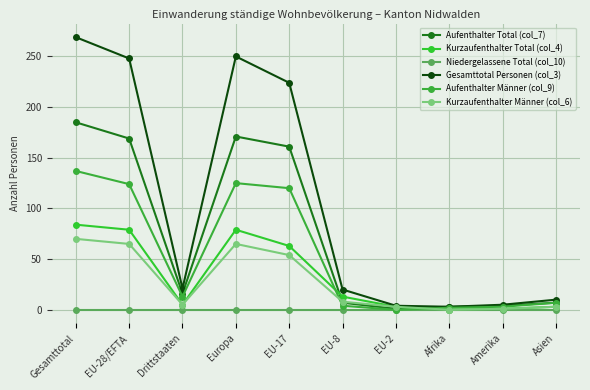

Where does the Kurzaufenthalter Total (col_4) series first go above 13?

Gesamttotal